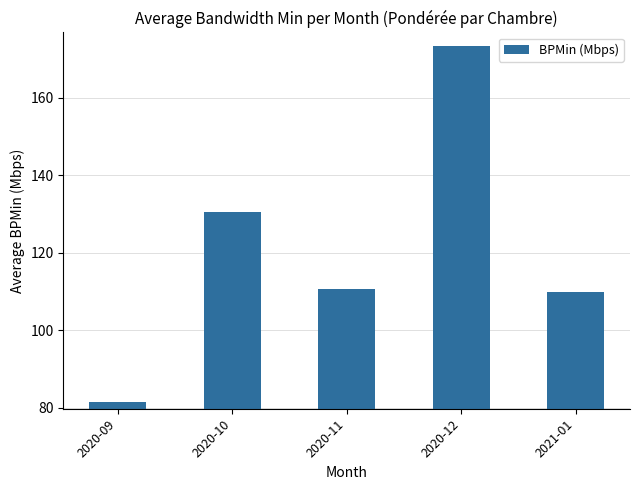

What is the sum of the values at 2020-12 and 2020-11?

283.9